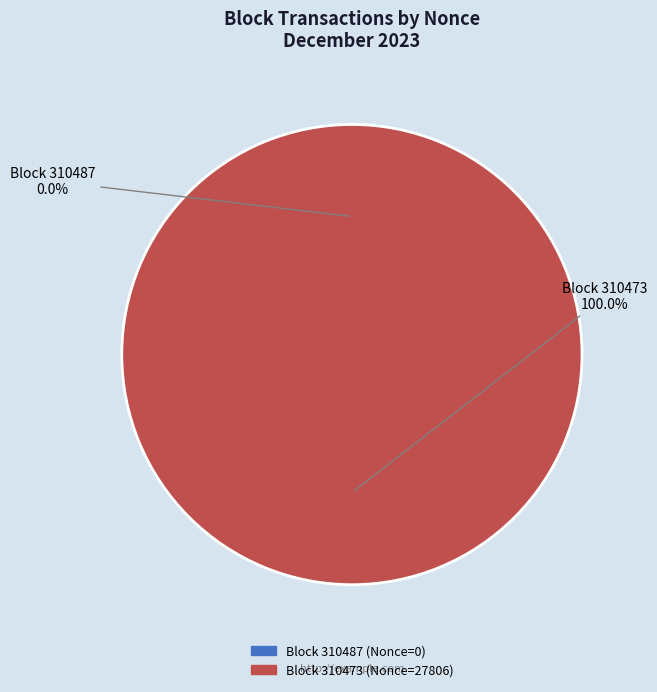

Count the number of slices in the pie.

2